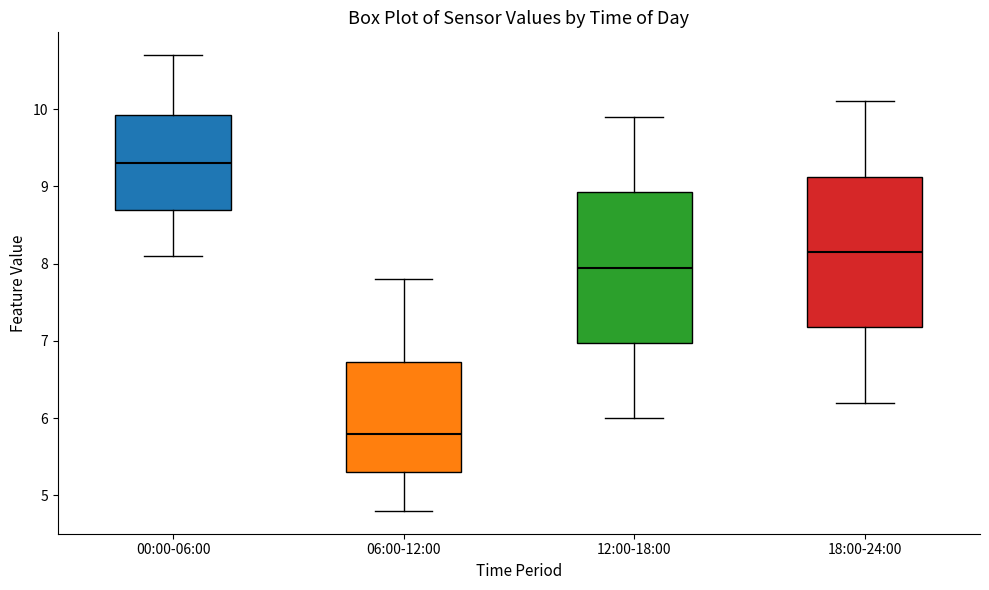

Reading left to right, transcribe this box plot: for each box, give where its median line is, the range the box spans, and where its two whiskers end, as read against the y-axis. The values are not printed on the chart, so give them approximately, as read against the axis.

00:00-06:00: median 9.3, box 8.7 to 9.9, whiskers 8.1 to 10.7
06:00-12:00: median 5.8, box 5.3 to 6.7, whiskers 4.8 to 7.8
12:00-18:00: median 8.0, box 7.0 to 8.9, whiskers 6.0 to 9.9
18:00-24:00: median 8.2, box 7.2 to 9.1, whiskers 6.2 to 10.1